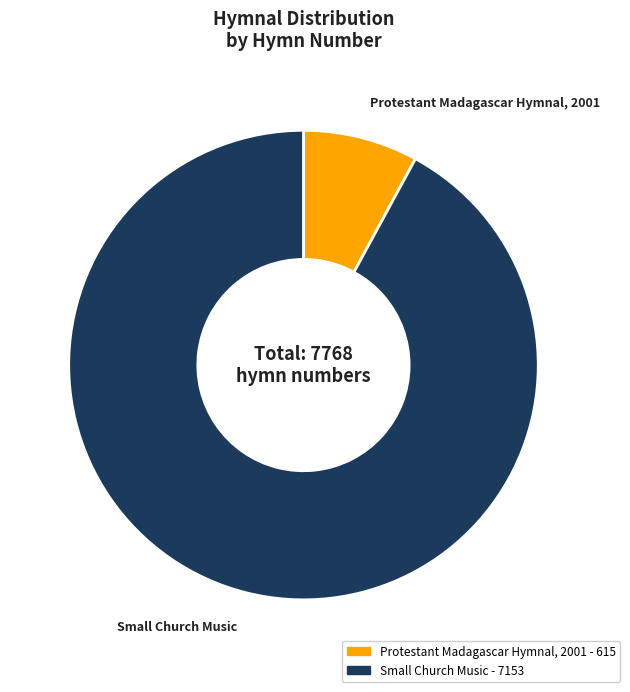

Which has a higher value, Protestant Madagascar Hymnal, 2001 or Small Church Music?

Small Church Music